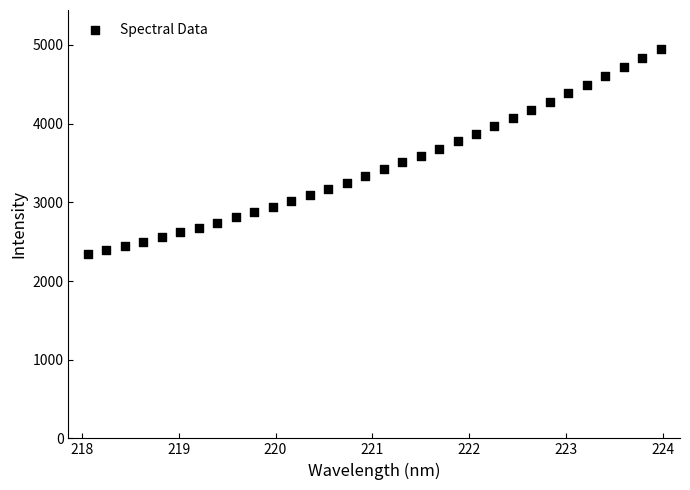

What is the range of X values (max minus min)?

5.9